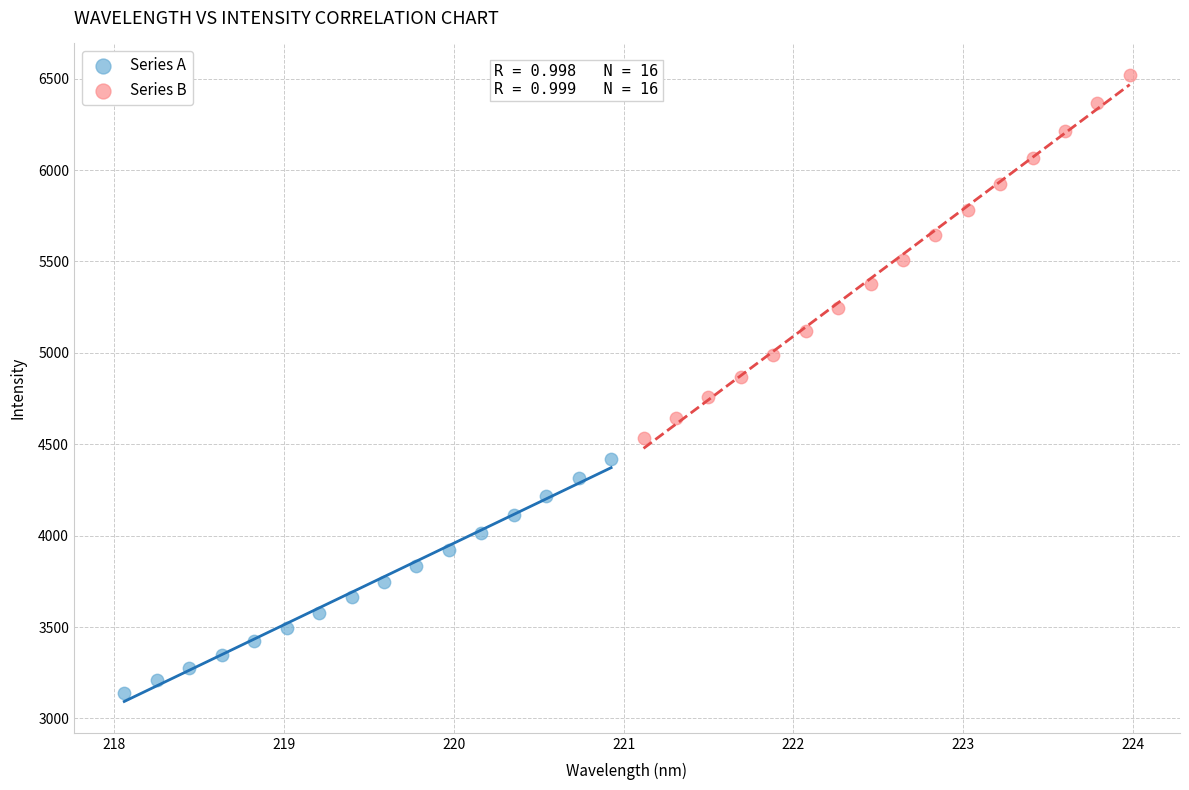

Which series has the widest spread of Y values?

Series B